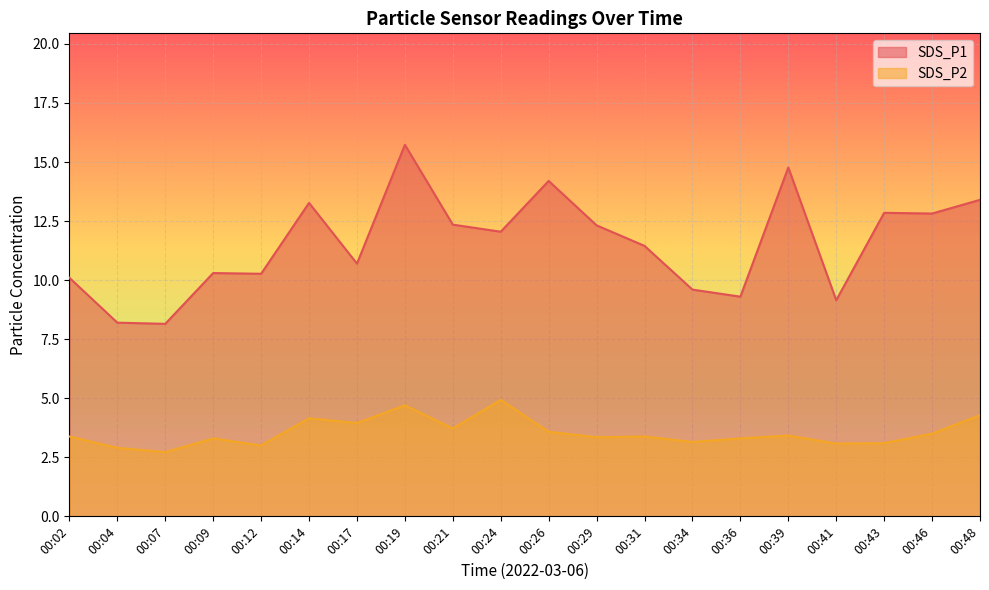

What is the sum of the SDS_P1 values at 00:09 and 00:43?

23.1